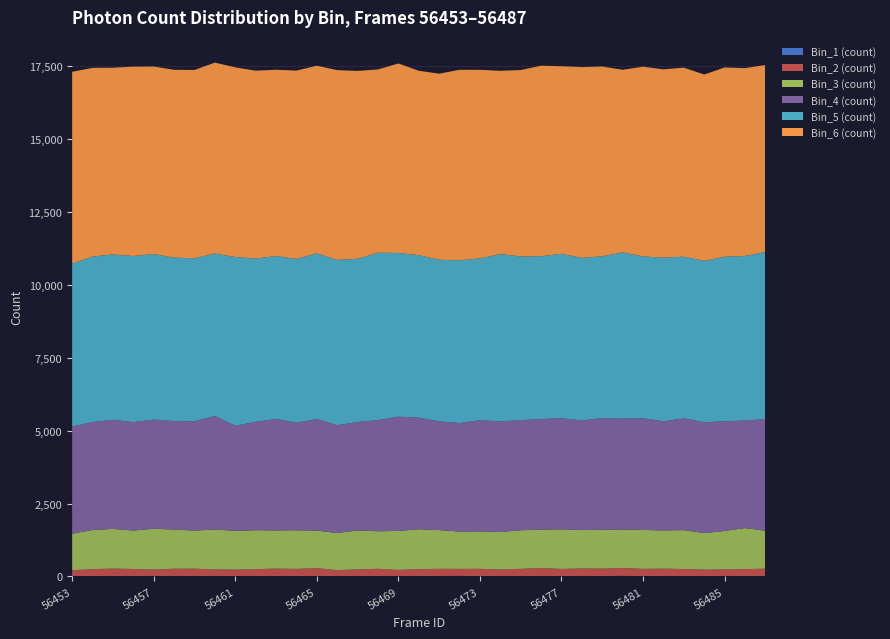

Reading left to right, transcribe all the data shown in this chart.

Bin_1 (count): 13	11	16	15	16	10	13	9	12	19	8	12	13	14	11	15	12	10	18	21	13	4	11	12	16	18	14	22	12	13	11	8	9	13	18
Bin_2 (count): 203	242	256	243	222	257	256	233	226	233	263	249	272	206	233	249	213	244	245	240	250	236	252	278	244	258	256	269	250	256	245	229	233	240	251
Bin_3 (count): 1250	1343	1360	1317	1399	1343	1305	1368	1328	1335	1310	1325	1288	1271	1335	1288	1337	1367	1328	1279	1284	1284	1323	1317	1356	1319	1331	1321	1333	1312	1333	1251	1319	1407	1301
Bin_4 (count): 3676	3698	3742	3718	3741	3720	3748	3894	3604	3717	3822	3688	3824	3697	3717	3812	3917	3824	3729	3720	3812	3794	3774	3793	3811	3758	3832	3802	3832	3741	3832	3801	3761	3687	3828
Bin_5 (count): 5585	5678	5668	5696	5679	5603	5589	5571	5784	5598	5584	5616	5686	5666	5598	5737	5614	5572	5539	5580	5549	5737	5614	5580	5638	5572	5546	5699	5546	5610	5546	5532	5644	5643	5729
Bin_6 (count): 6579	6468	6403	6492	6428	6441	6457	6546	6502	6442	6388	6456	6431	6509	6442	6285	6497	6324	6382	6534	6464	6285	6391	6534	6430	6541	6507	6261	6507	6457	6481	6390	6488	6440	6411